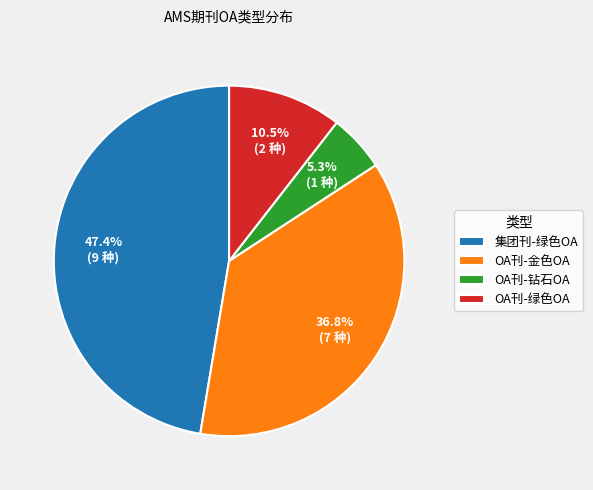

Which category has the smallest portion of the pie?

OA刊-钻石OA